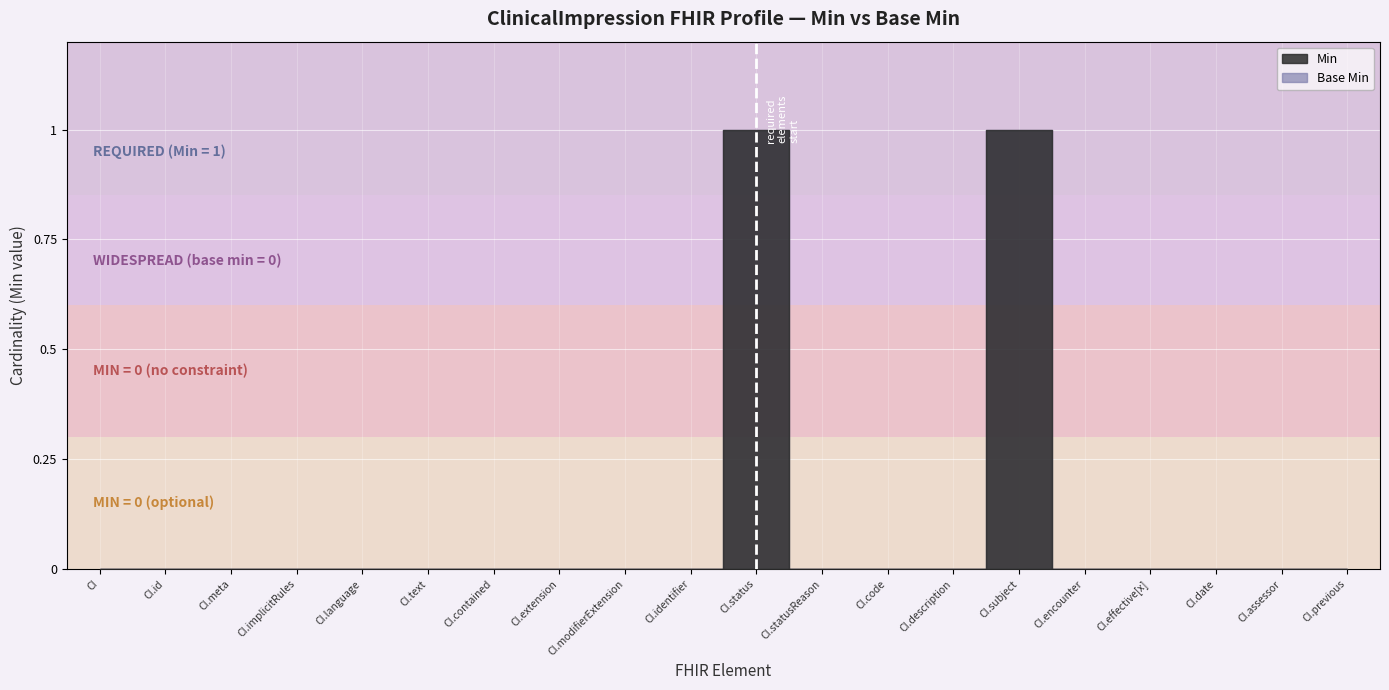

At ClinicalImpression.implicitRules, list the series in order from largest to smallest.

Min, Base Min